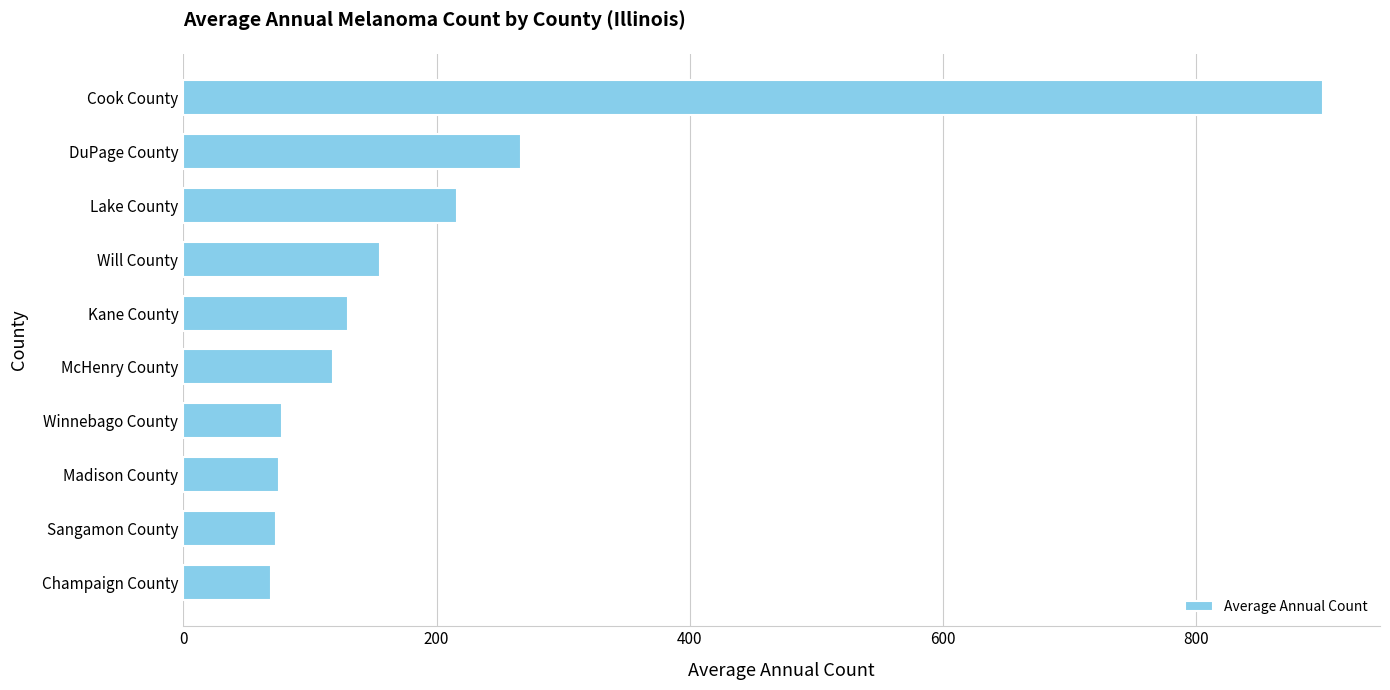

What is the sum of all values?

2082